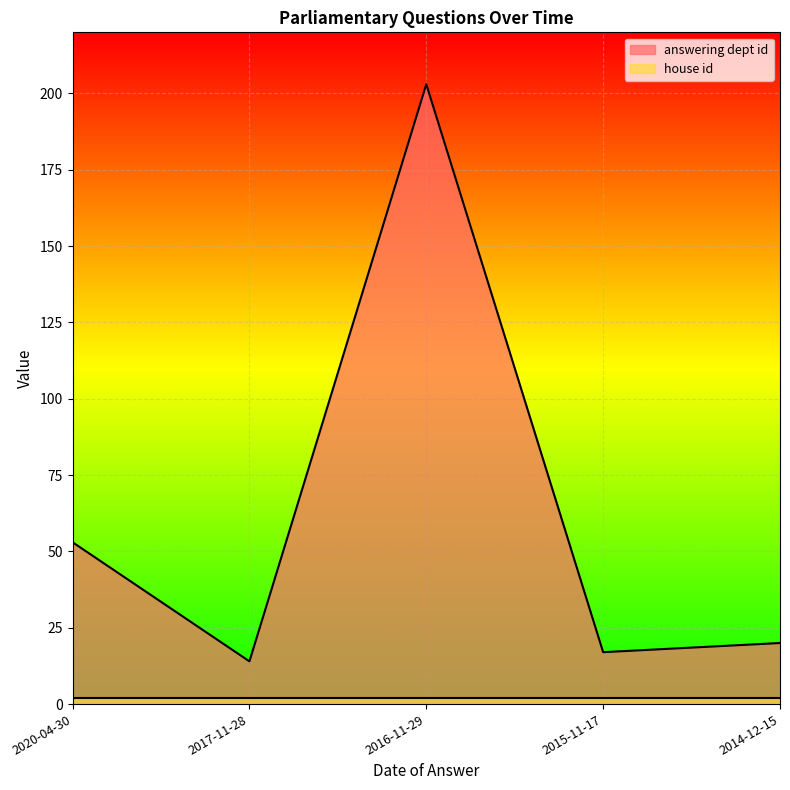

What is the label of the 4th point from the left?

2015-11-17